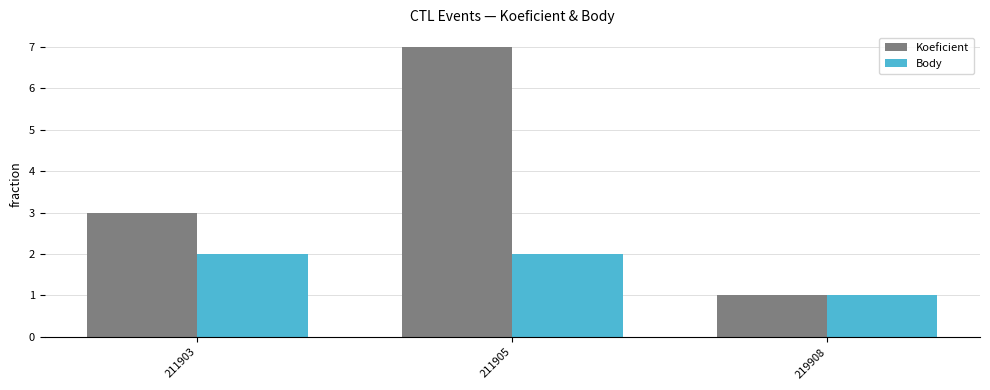

How many bars are there in total?

6